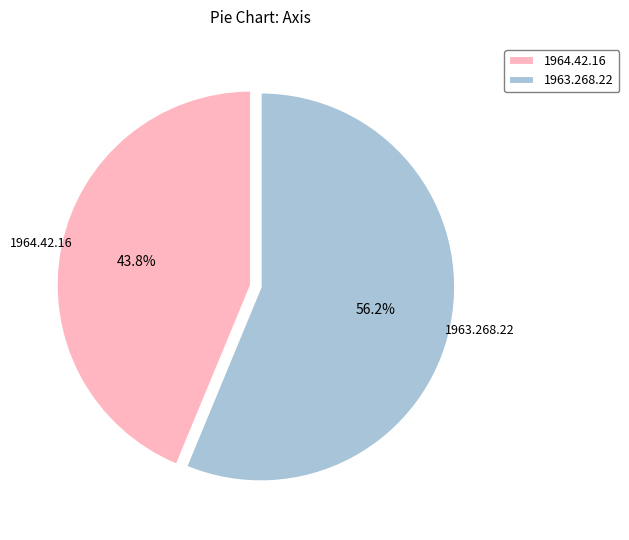

To the nearest percent, what percentage of the pie is 1963.268.22?

56%